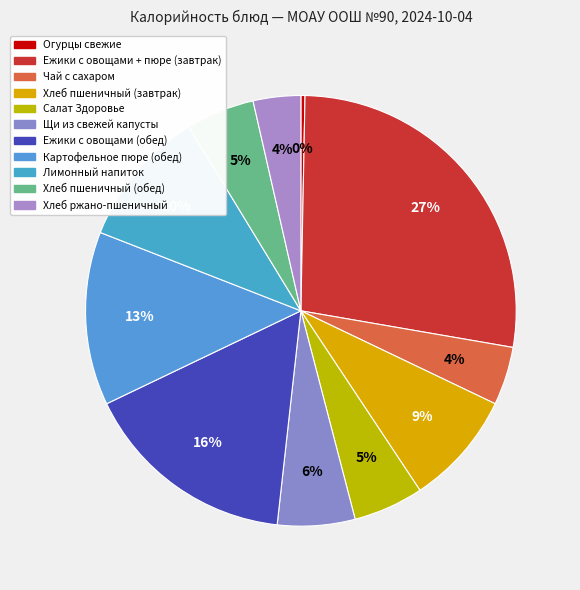

What percentage is the Картофельное пюре (обед) slice, to the nearest percent?

13%